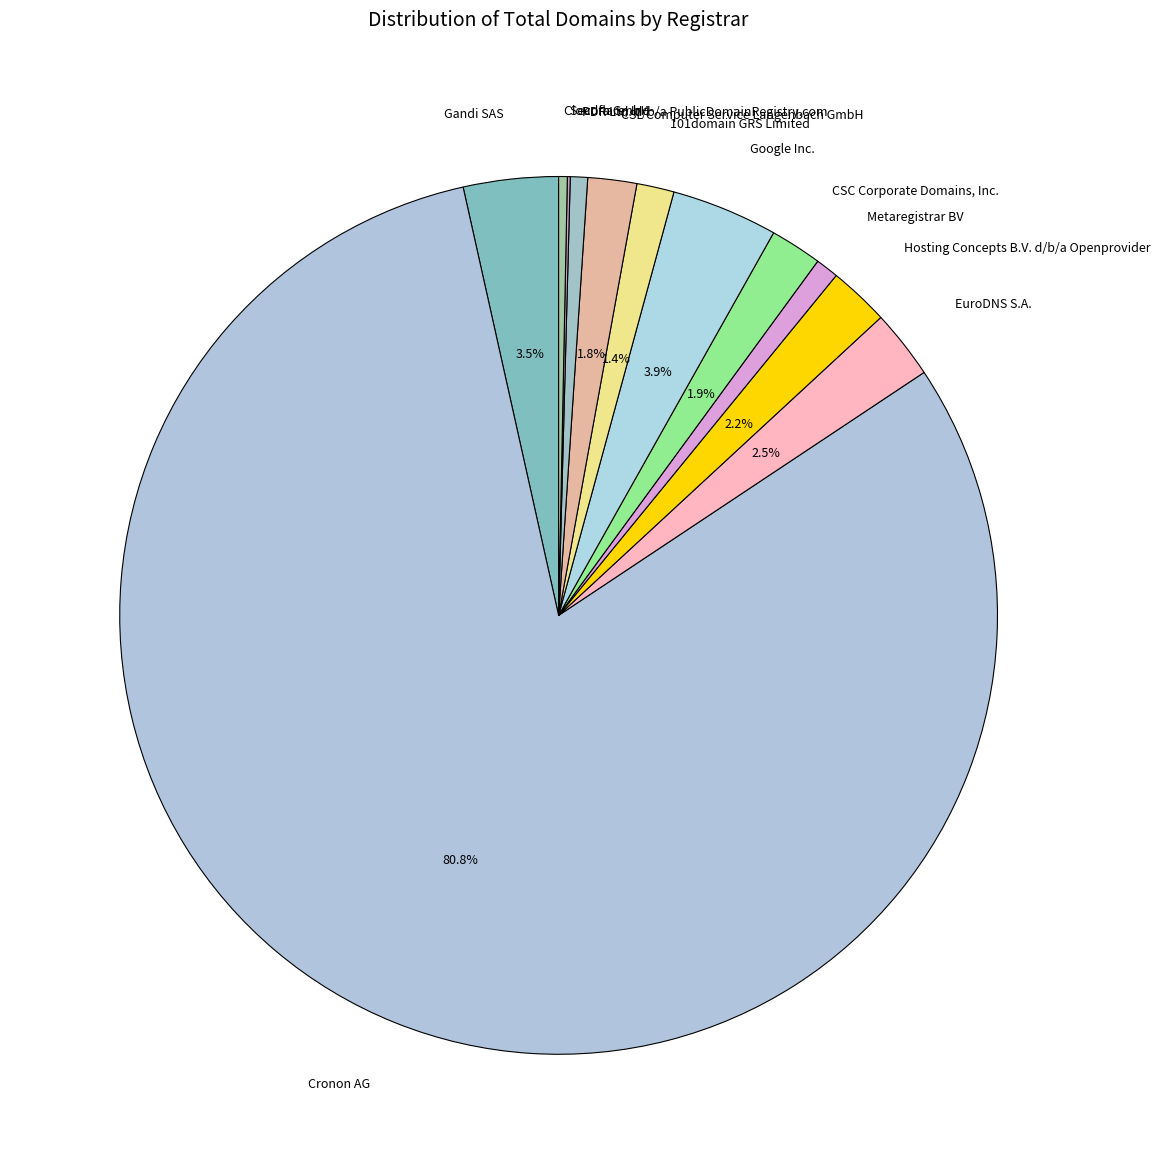

What portion of the pie excludes 101domain GRS Limited?

98.6%